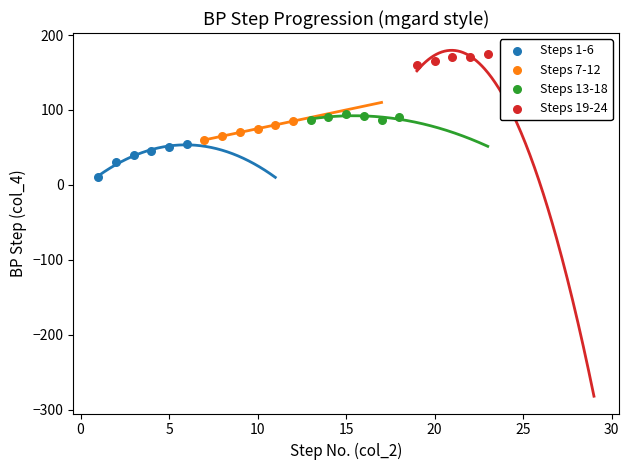

Which series has the largest Y range (max minus min)?

Steps 19-24